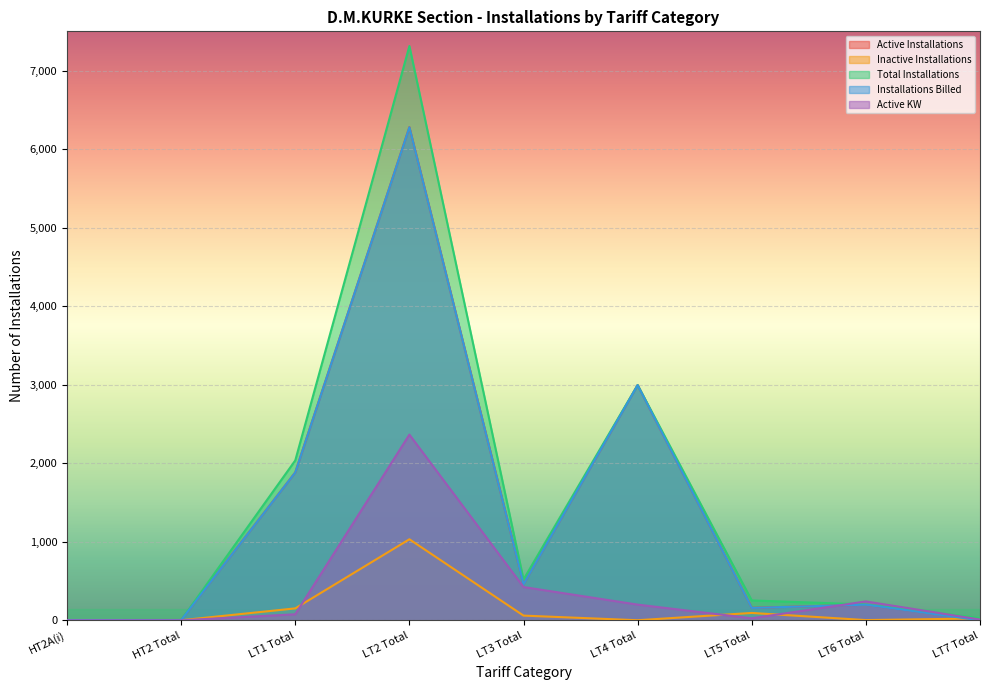

Reading left to right, what are all the values shown in this chart?

Active Installations: 3.0	4.0	1884.0	6281.0	460.0	2995.0	159.0	199.0	5.0
Inactive Installations: 0.0	1.0	152.0	1032.0	60.0	1.0	94.0	3.0	24.0
Total Installations: 3.0	4.0	2036.0	7313.0	520.0	2996.0	253.0	202.0	29.0
Installations Billed: 3.0	3.0	1883.0	6279.0	459.0	2995.0	158.0	199.0	0.0
Active KW: 0.0	0.0	76.8	2364.5	423.8	200.0	25.8	240.6	10.0